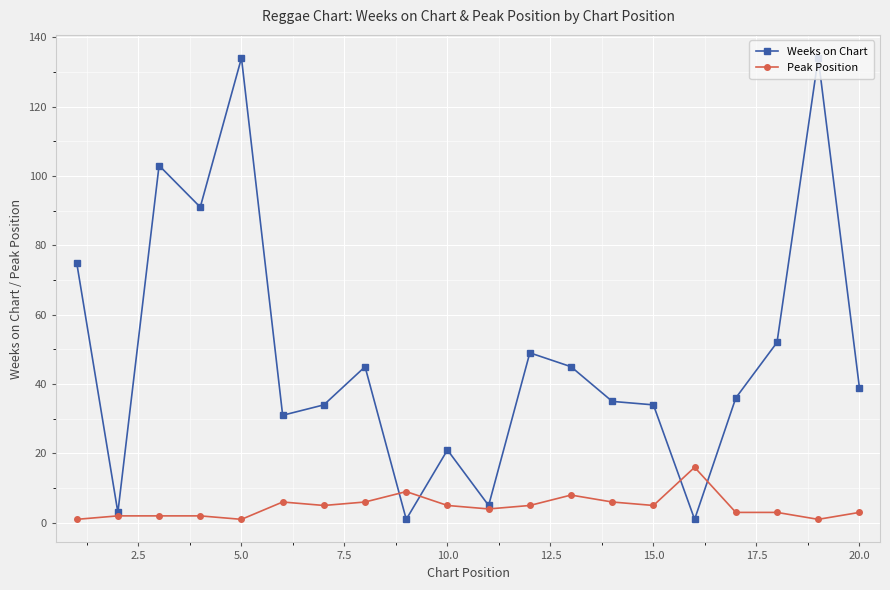

How many series are shown in this chart?

2